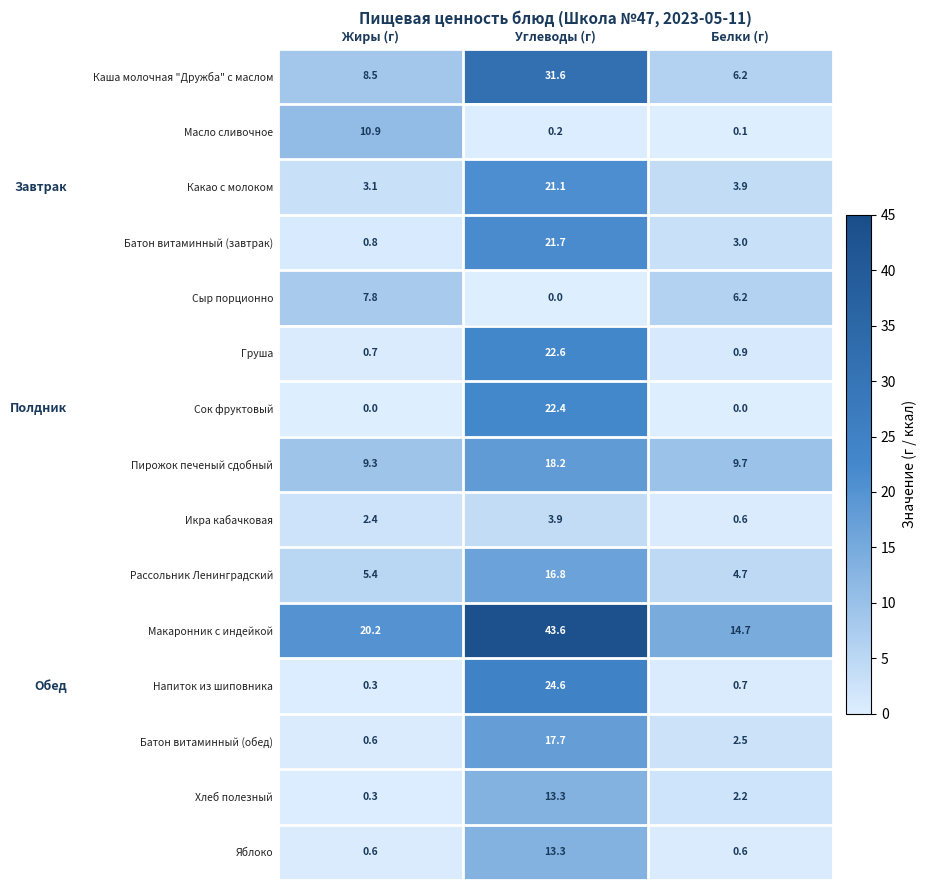

What is the lowest value of the Какао с молоком series?

3.1